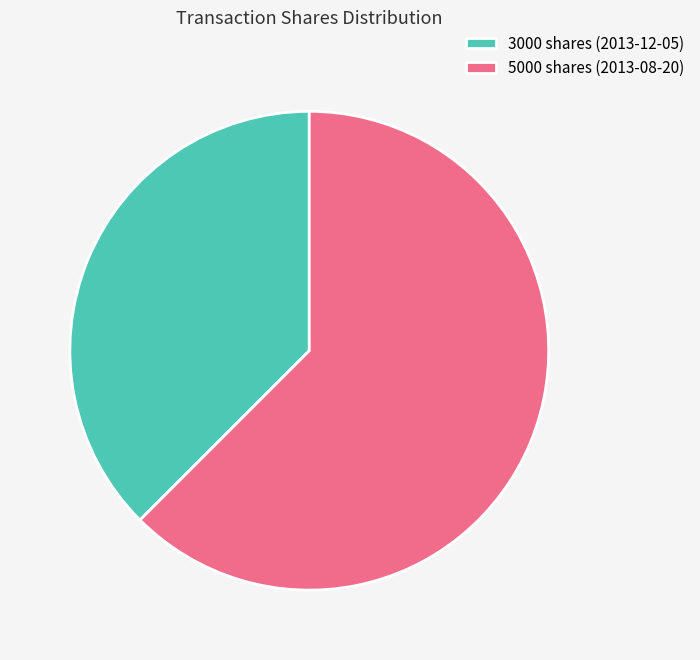

How many segments does this pie chart have?

2